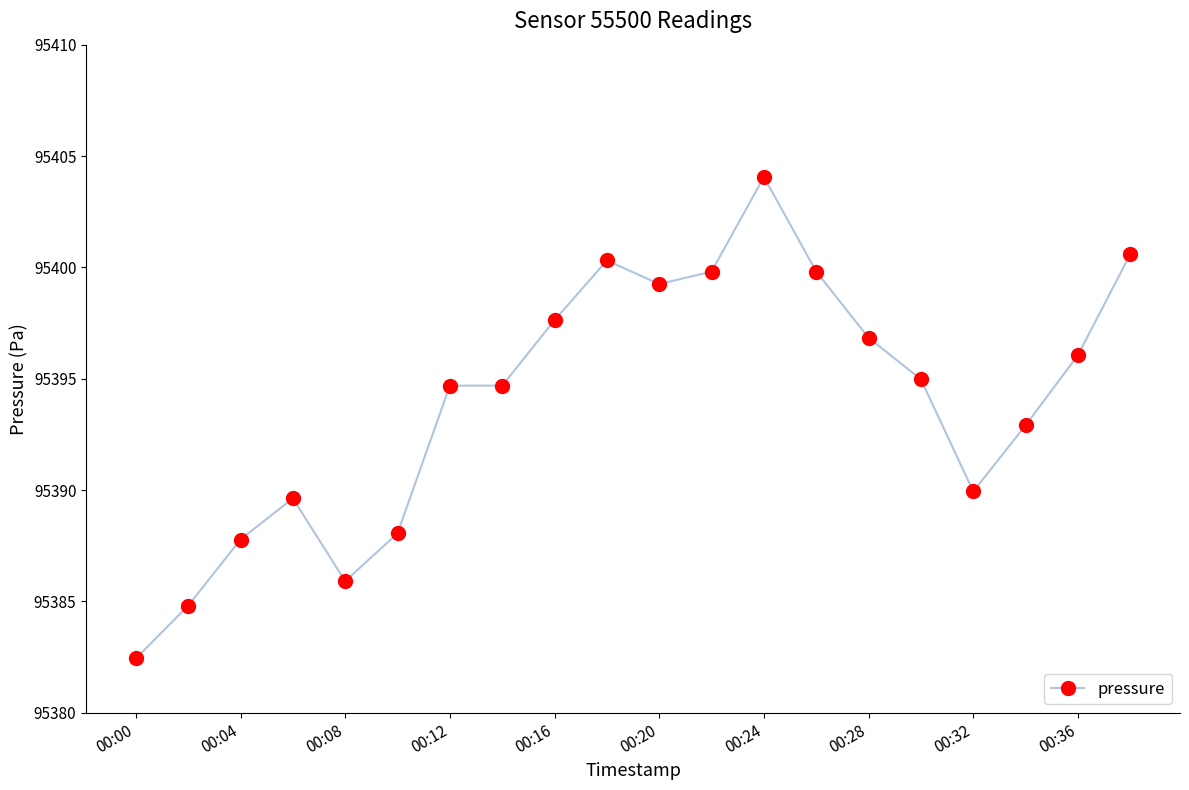

What is the minimum value shown in the chart?

95382.4